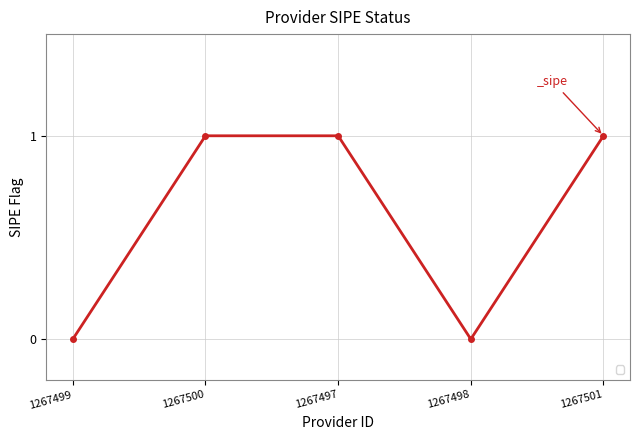

How many values are below 1?

2